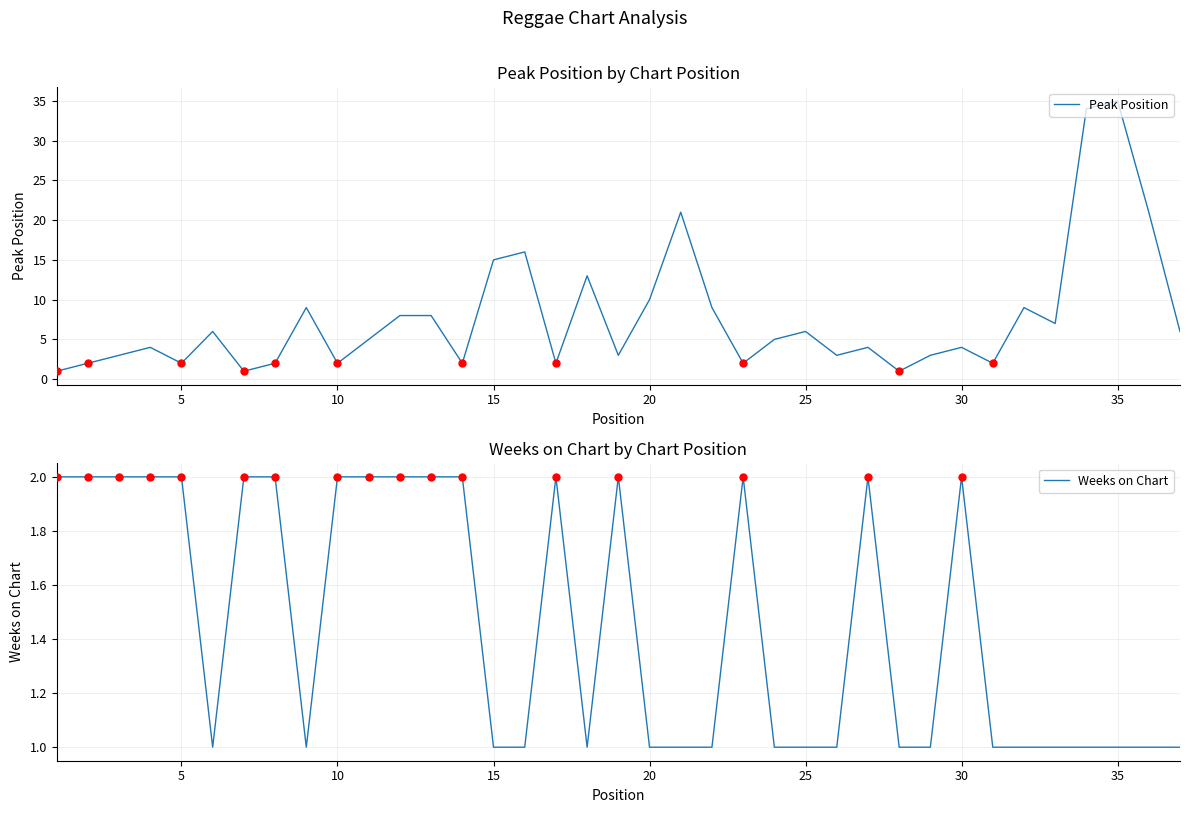

The Weeks on Chart series shows 0 at 25. True or false?

False